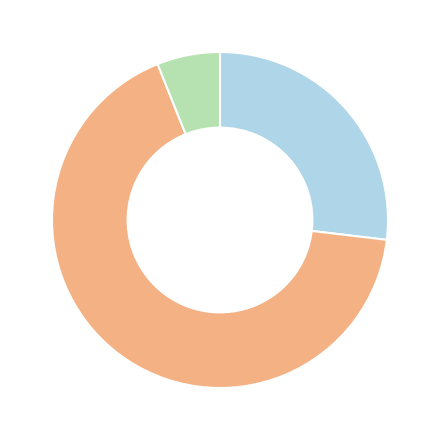

Is there a majority slice in this chart?

Yes